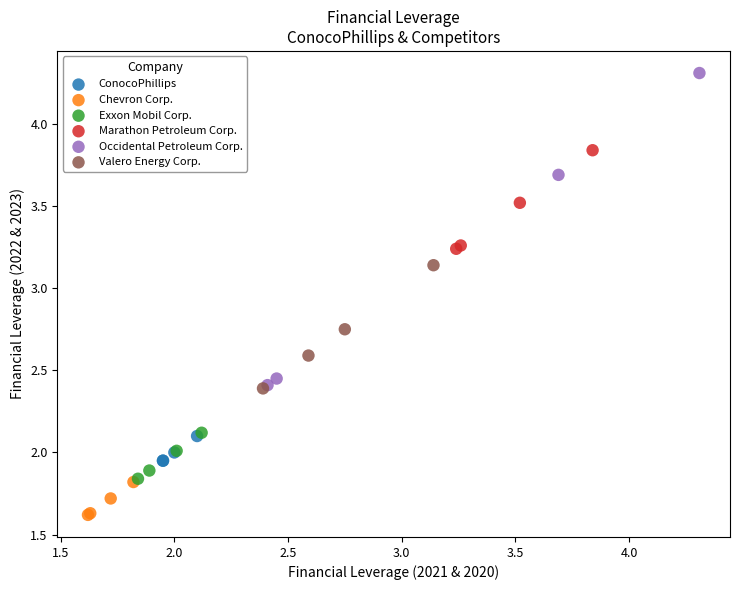

What are all the series names shown in the legend?

ConocoPhillips, Chevron Corp., Exxon Mobil Corp., Marathon Petroleum Corp., Occidental Petroleum Corp., Valero Energy Corp.